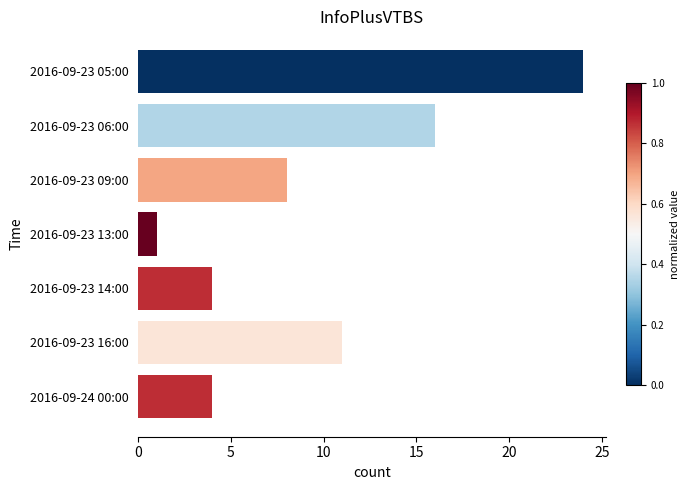

At which label is the value closest to 12?

2016-09-23 16:00